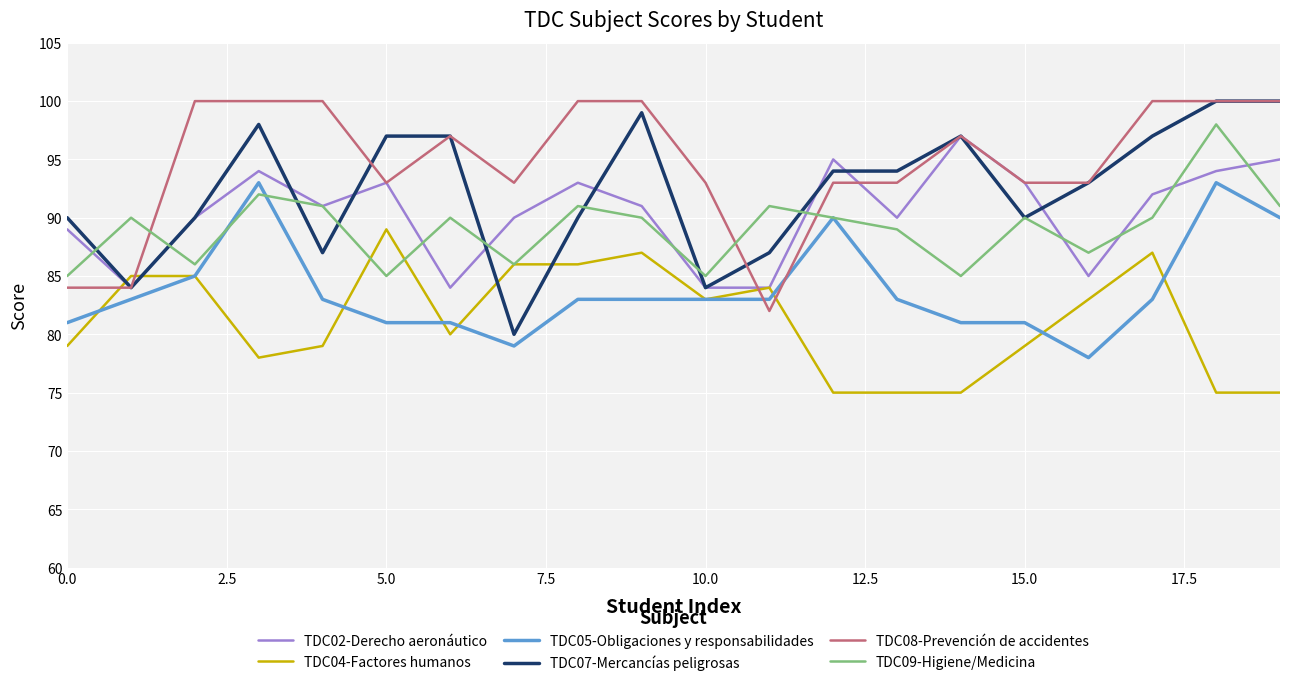

True or false: TDC07-Mercancías peligrosas and TDC04-Factores humanos intersect in this chart.

True